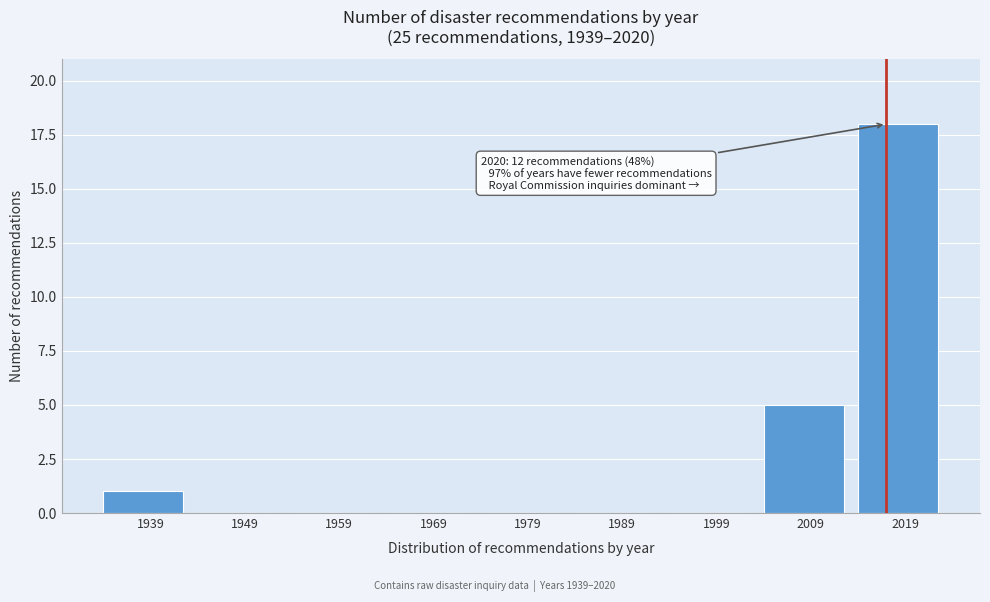

Reading left to right, list all the values displayed in this chart.

1939=1	1949=0	1959=0	1969=0	1979=0	1989=0	1999=0	2009=5	2019=18